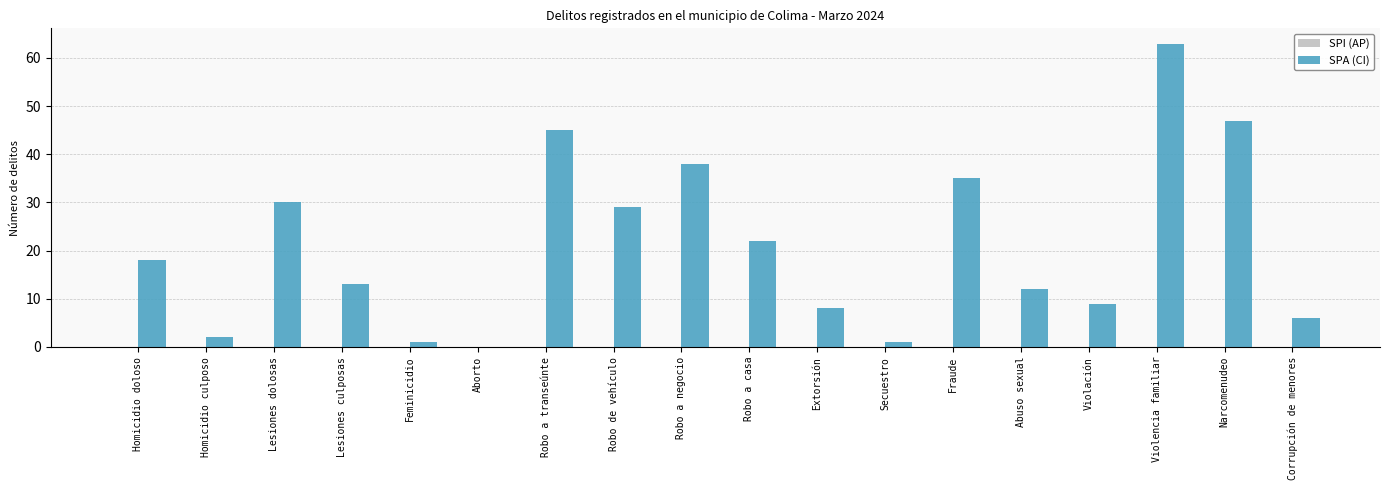

What is the change in value from Homicidio doloso to Robo a transeúnte?

+27